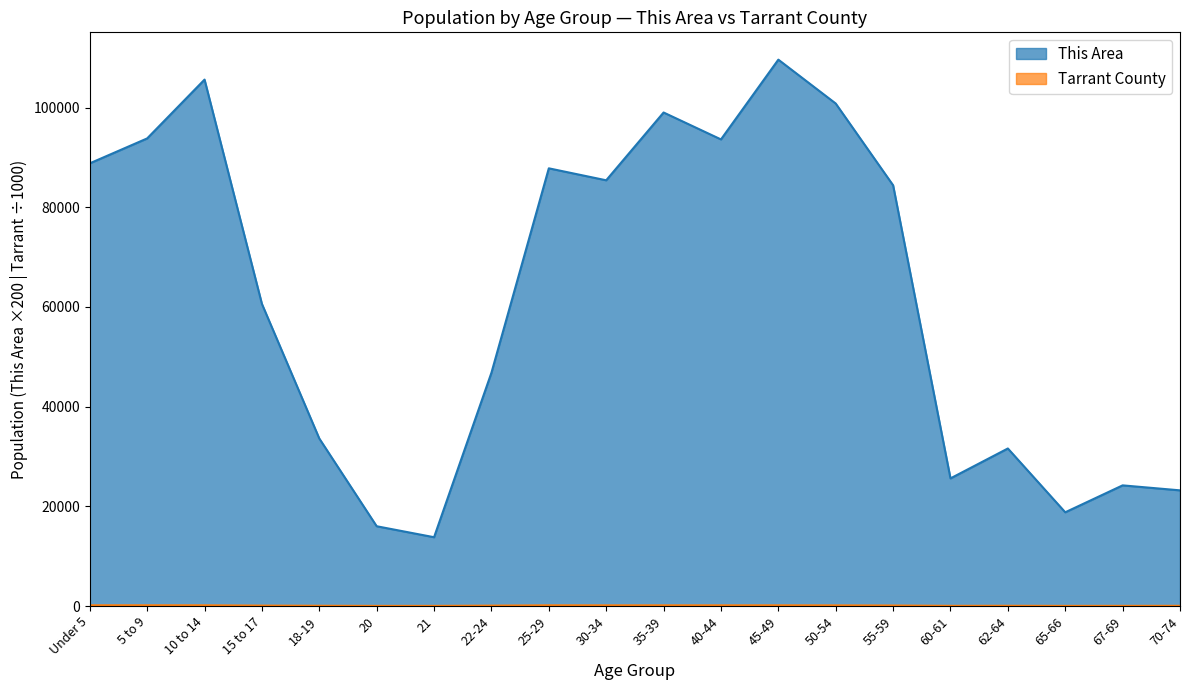

Reading left to right, transcribe all the data shown in this chart.

This Area: Under 5=88800.0	5 to 9=93800.0	10 to 14=105600.0	15 to 17=60600.0	18-19=33600.0	20=16000.0	21=13800.0	22-24=46800.0	25-29=87800.0	30-34=85400.0	35-39=99000.0	40-44=93600.0	45-49=109600.0	50-54=100800.0	55-59=84400.0	60-61=25600.0	62-64=31600.0	65-66=18800.0	67-69=24200.0	70-74=23200.0
Tarrant County: Under 5=142.9	5 to 9=144.3	10 to 14=138.7	15 to 17=81.2	18-19=49.7	20=23.7	21=23.8	22-24=75.7	25-29=136.5	30-34=130.0	35-39=132.9	40-44=130.6	45-49=134.5	50-54=123.5	55-59=99.6	60-61=34.2	62-64=45.9	65-66=24.4	67-69=30.1	70-74=37.3